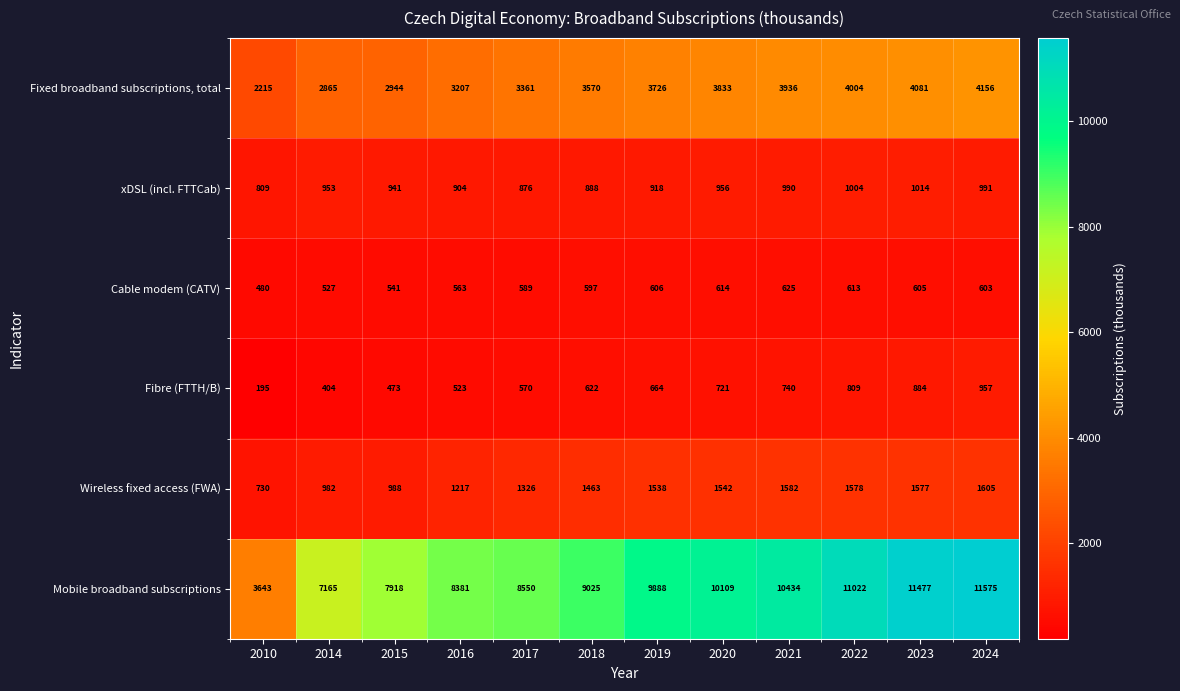

At how many categories does at least one series exceed 5640?

11